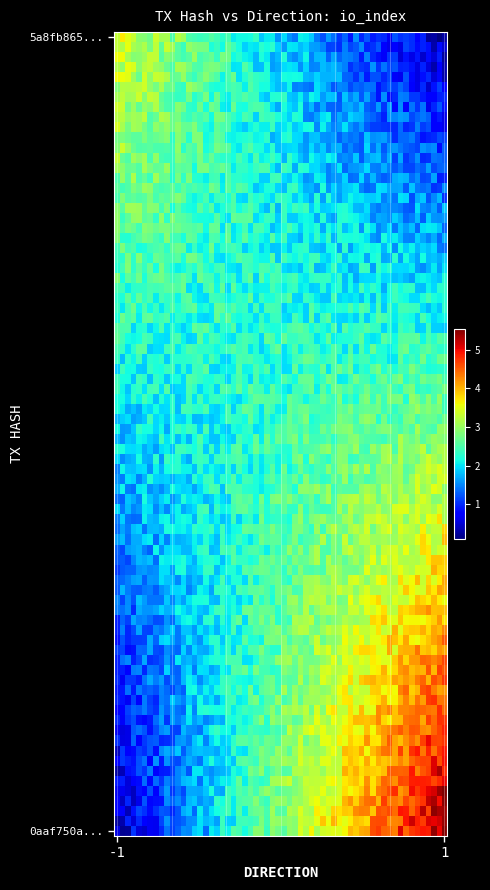

Which series has the largest range (max minus min)?

0aaf750a1ea2be2182c6e996791d5dae3b0267a